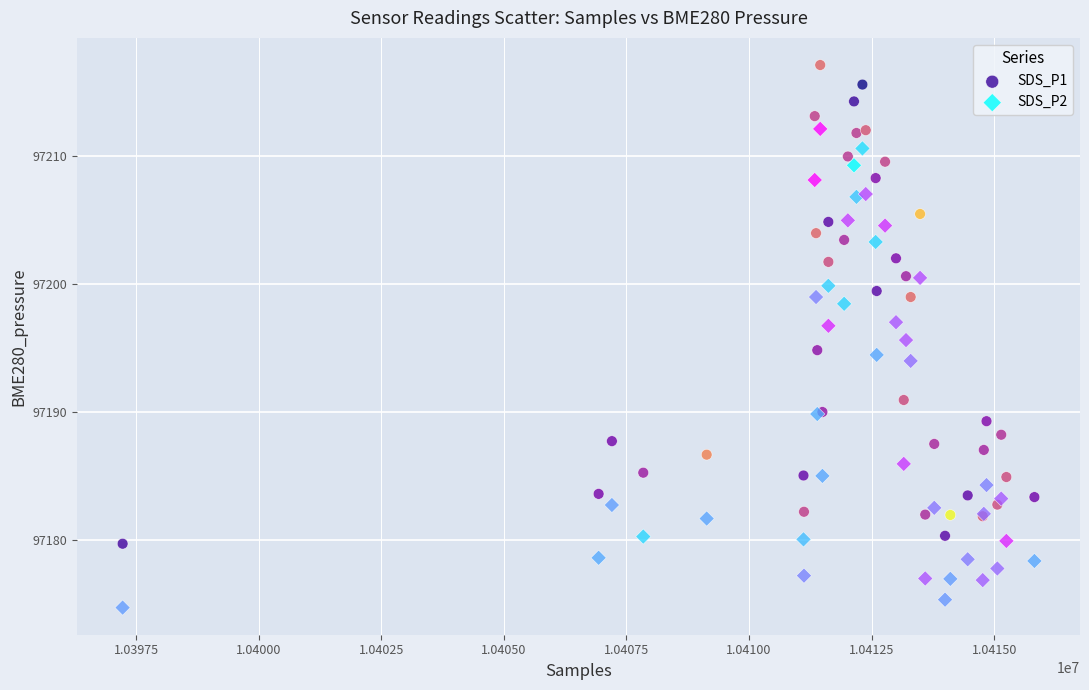

In the SDS_P1 series, what Y value is closest to 97198?

97199.0